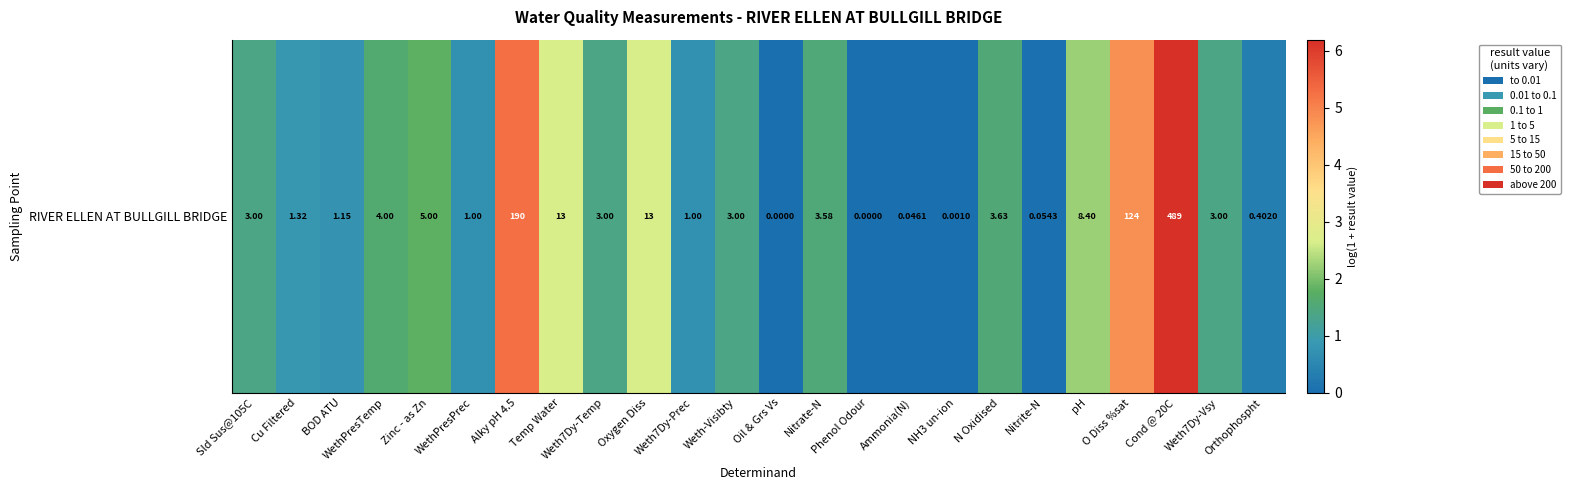

How many values are above zero?

22